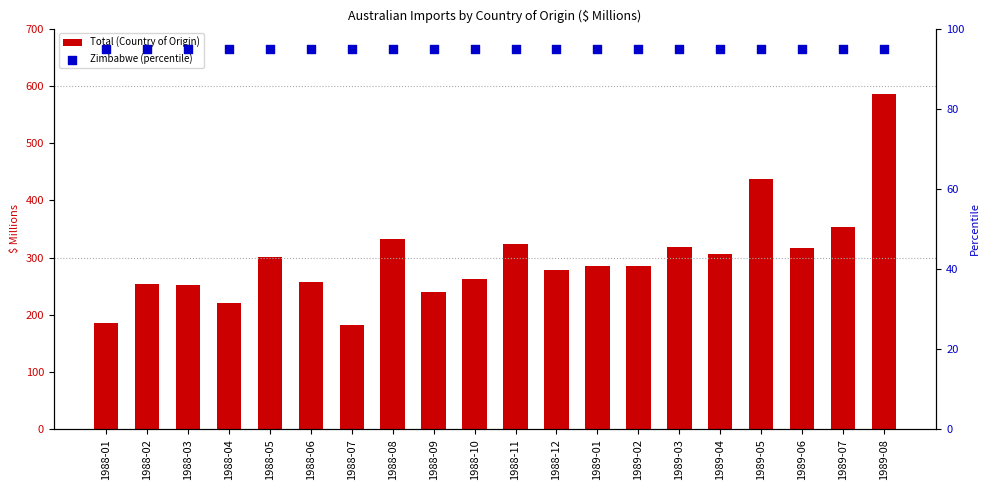

Which series has the widest spread of Y values?

Total (Country of Origin)